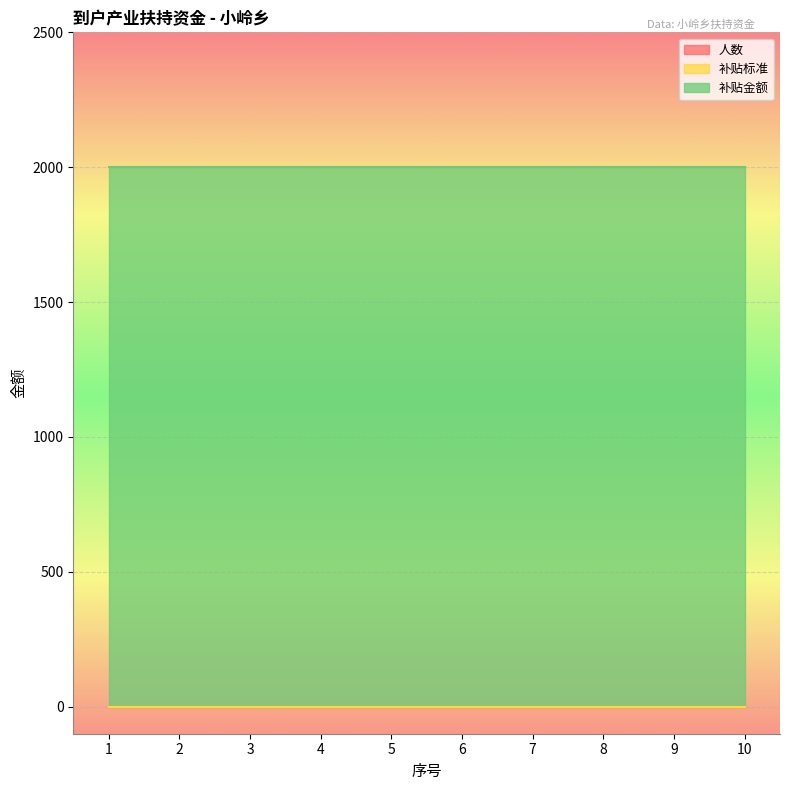

The value of 人数 at 3 is 0. True or false?

True